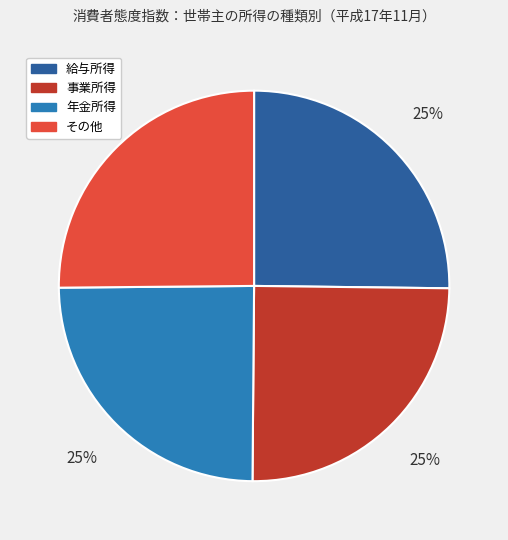

To the nearest percent, what is the combined percentage of 事業所得 and 年金所得?

50%